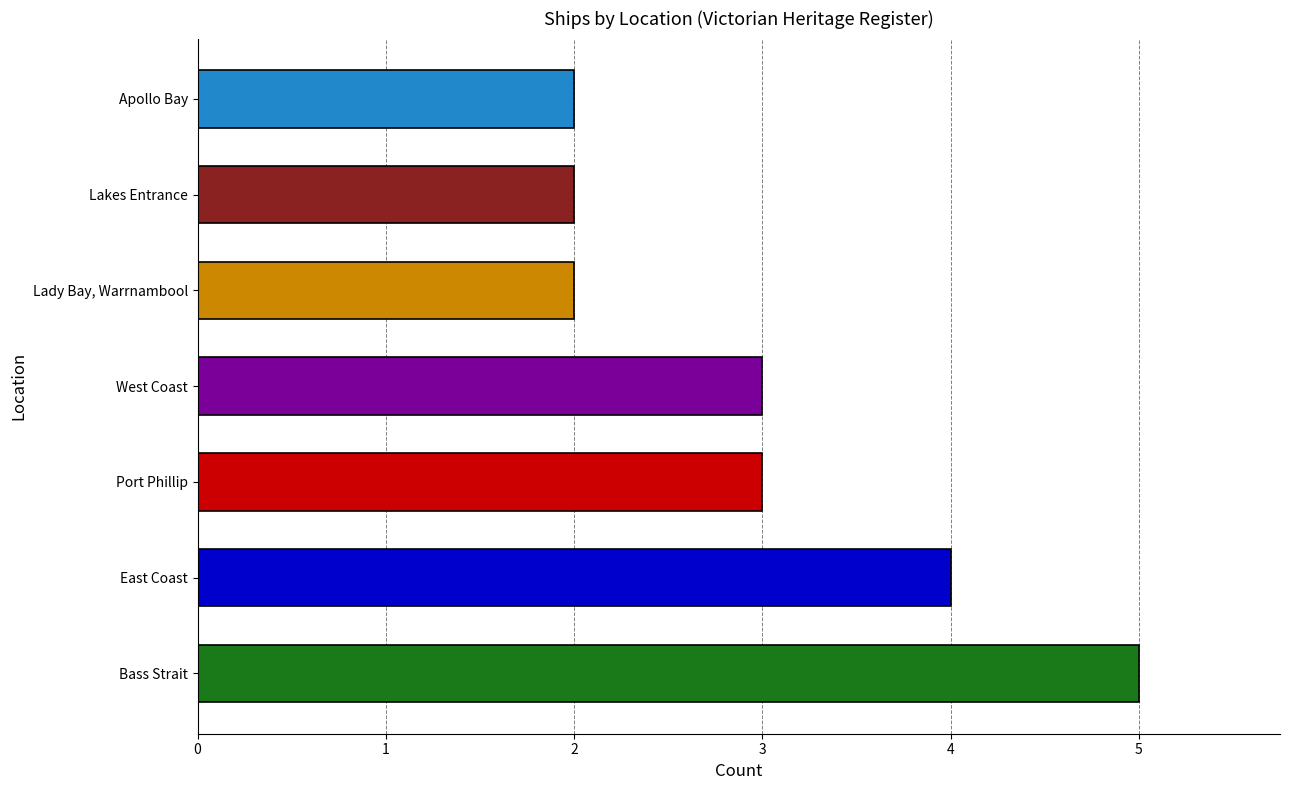

What value does the data have at Port Phillip?

3